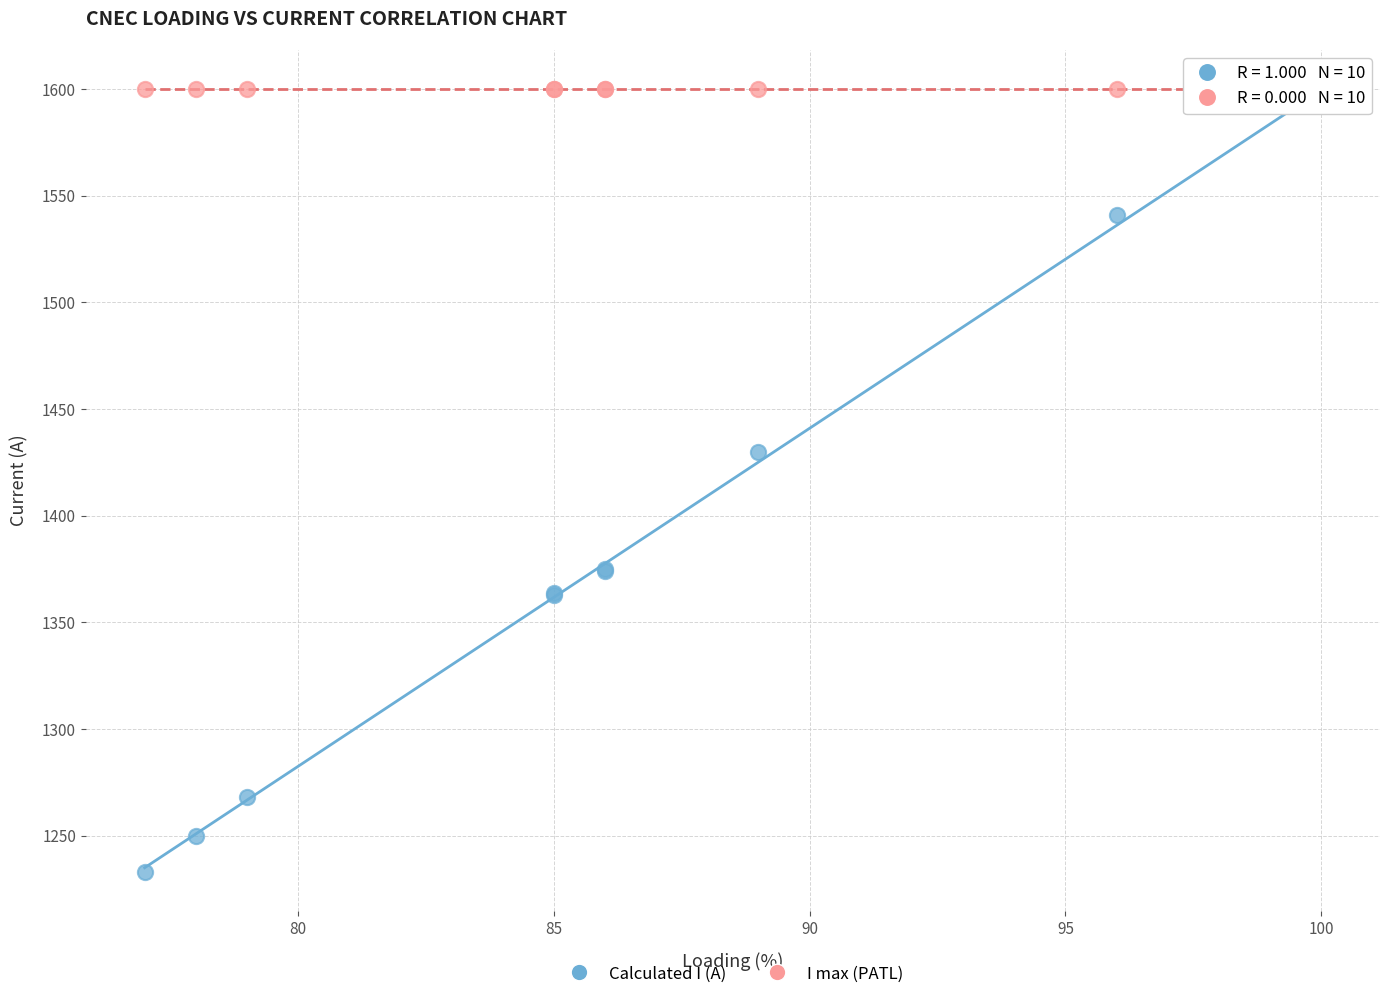

In the Calculated I (A) series, what Y value is closest to 1413?

1430